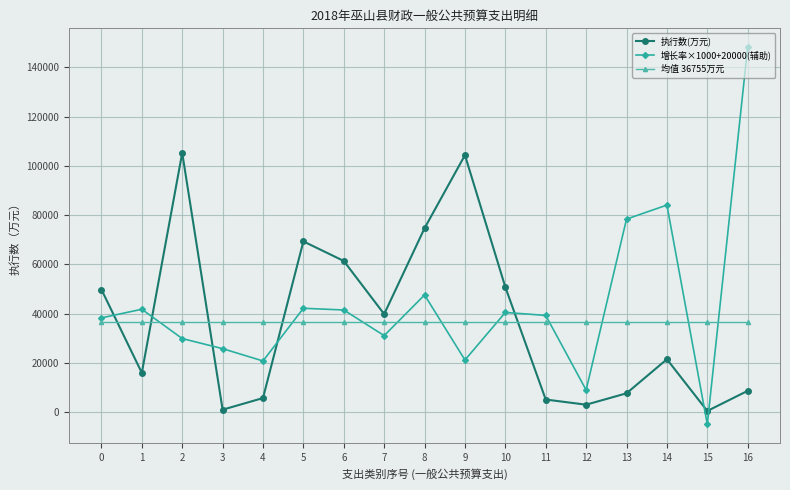

True or false: 增长率×1000+20000(辅助) and 执行数(万元) cross at least once.

True